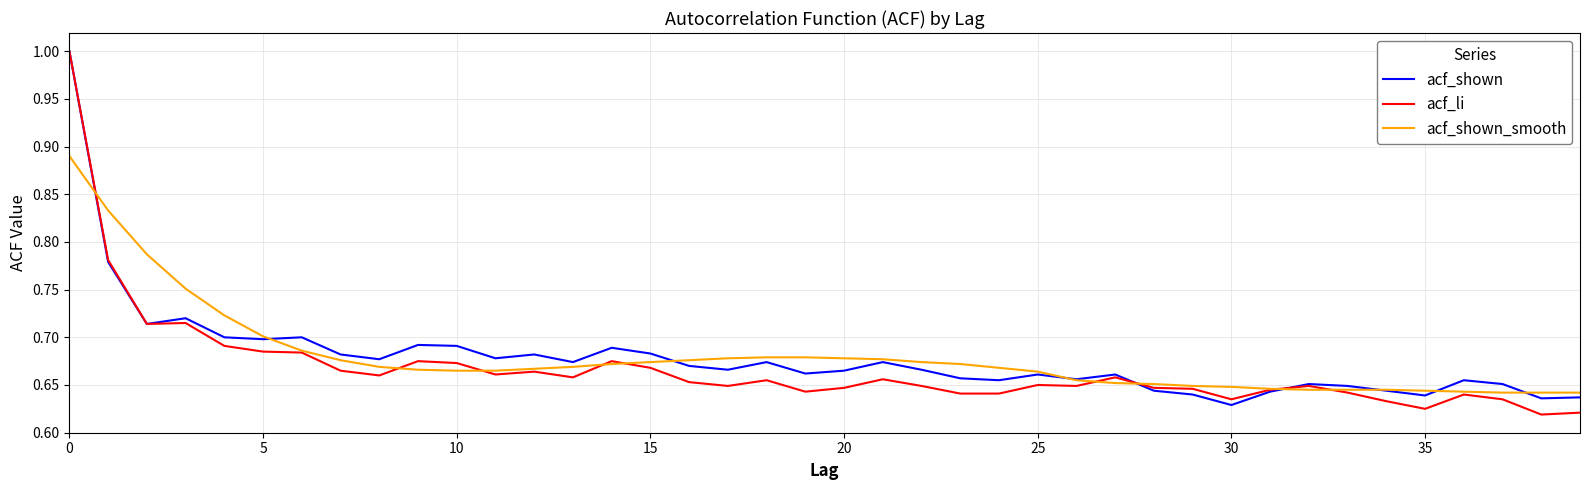

What is the maximum value shown in the chart?

1.0